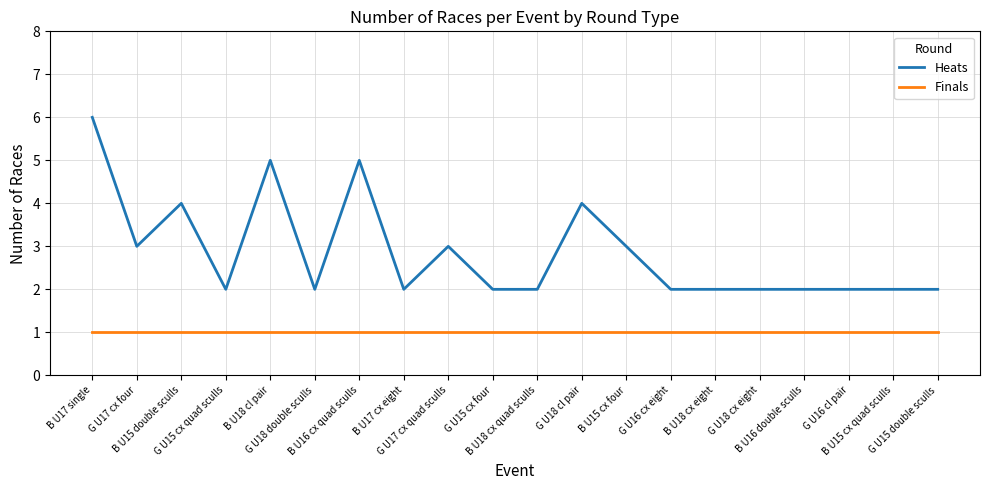

Read the Finals value at G U15 cx four.

1